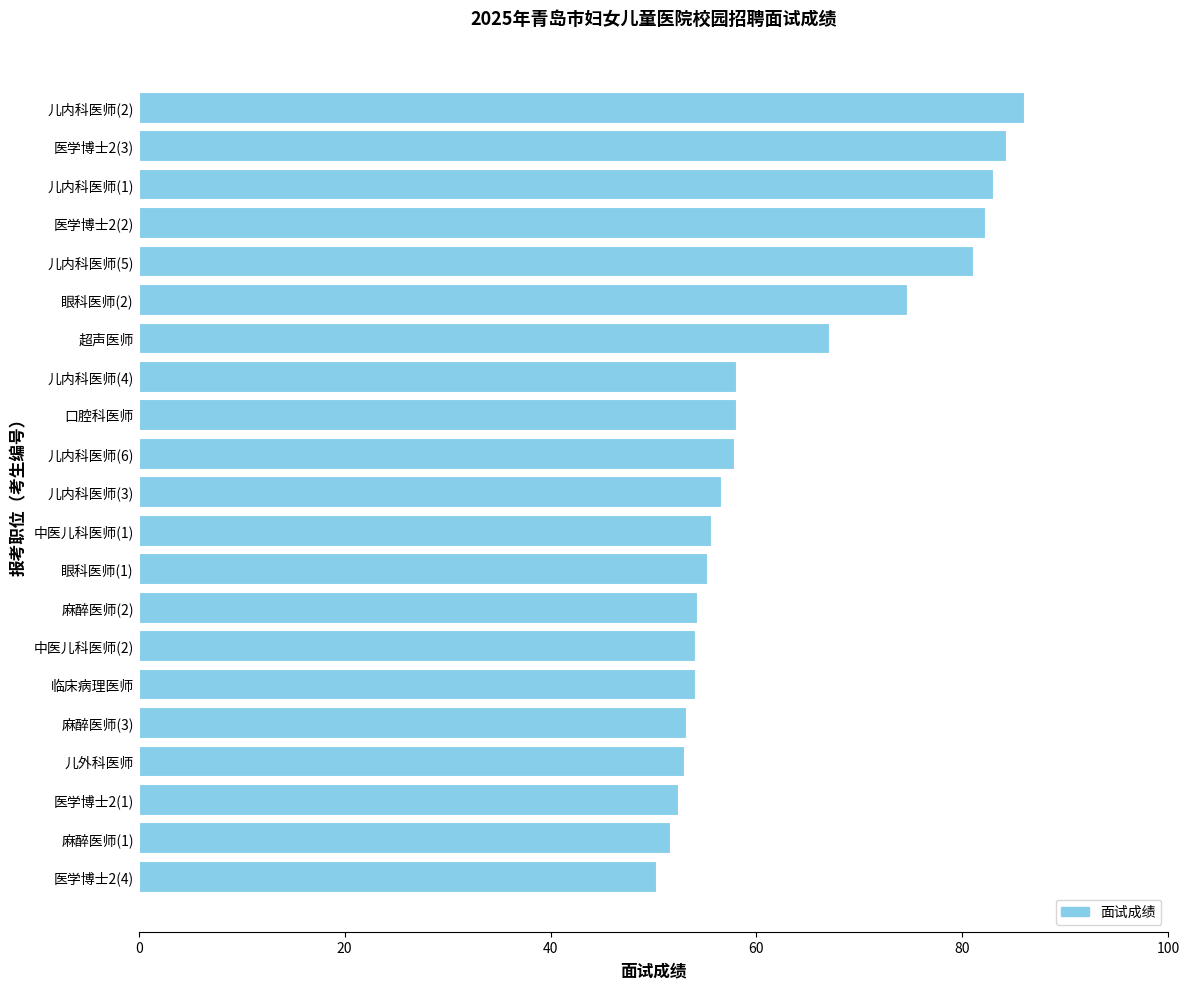

What is the value of the 6th bar from the top?

74.6